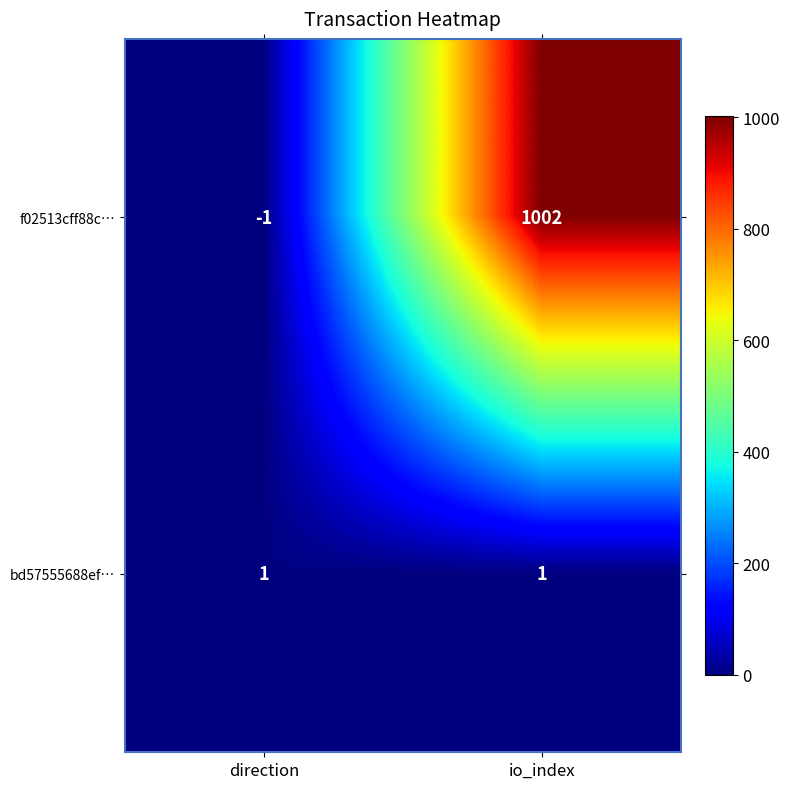

What is the maximum value shown in the chart?

1002